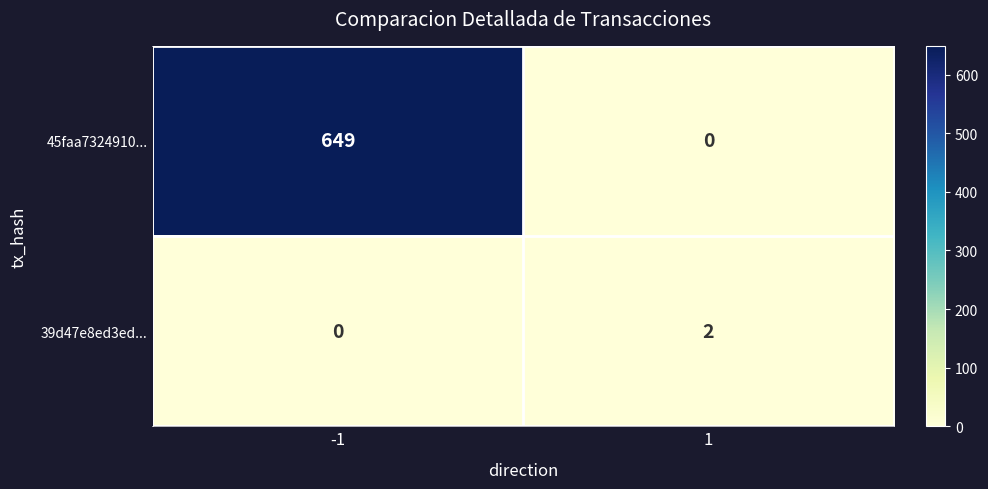

What is the difference between the maximum and minimum values in the 45faa7324910... series?

649